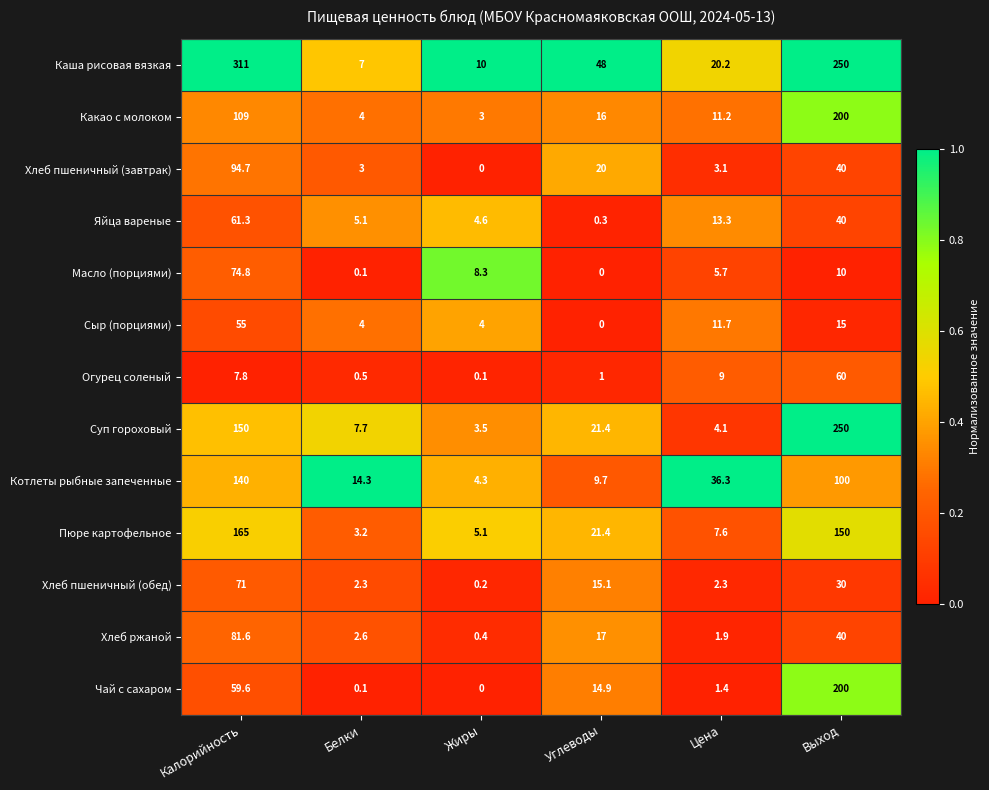

What is the difference between the second highest and minimum values in the Масло (порциями) series?

10.0